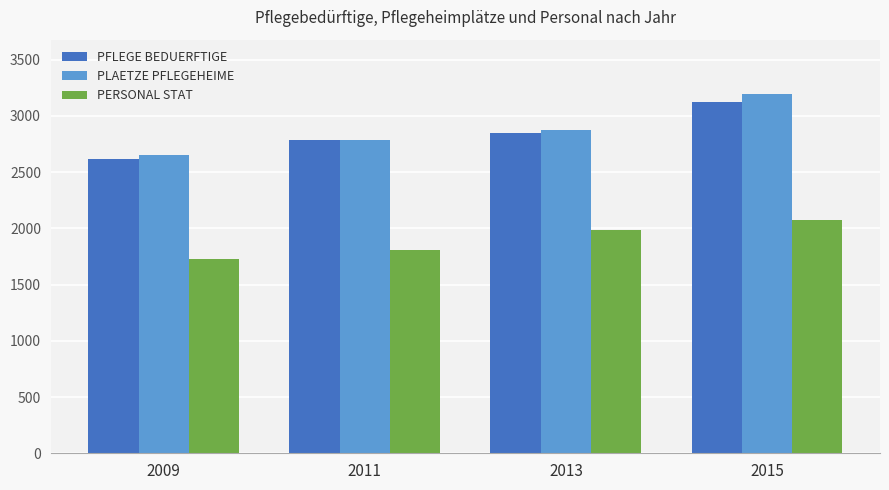

What is the difference between the maximum and second lowest values in the PERSONAL STAT series?

262